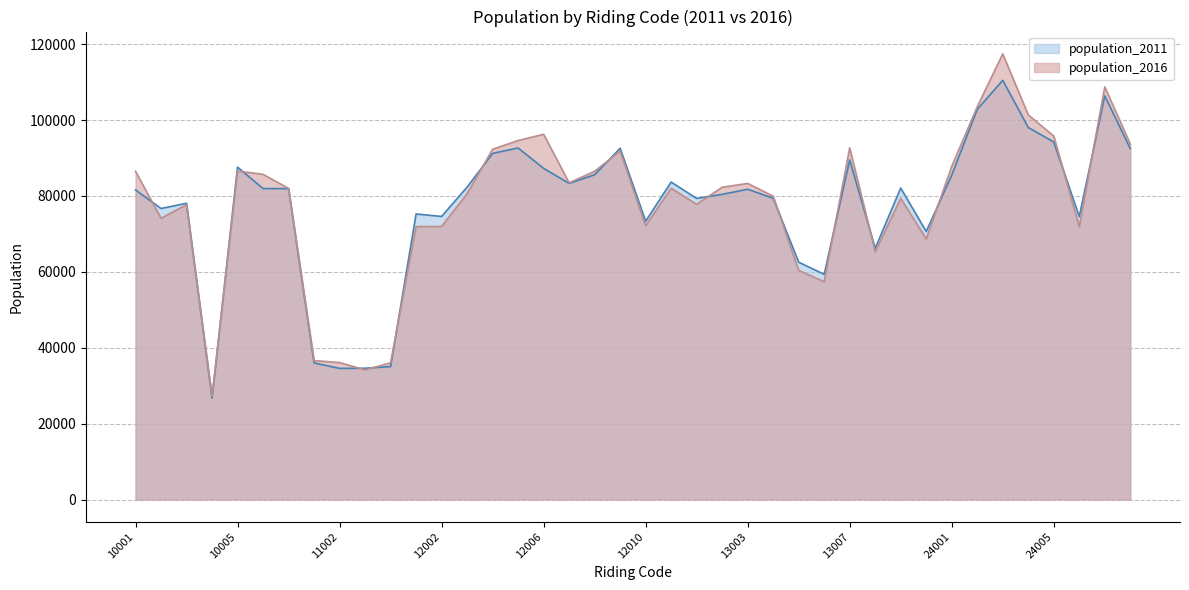

Does the chart have visible grid lines?

Yes